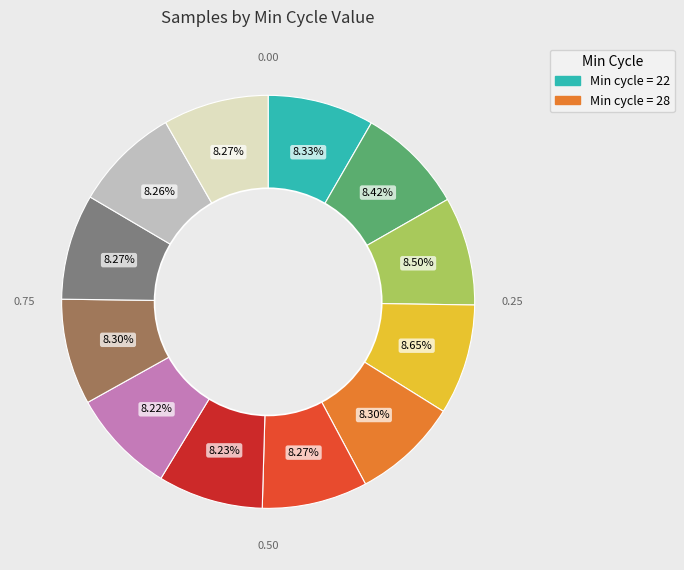

Count the number of slices in the pie.

12